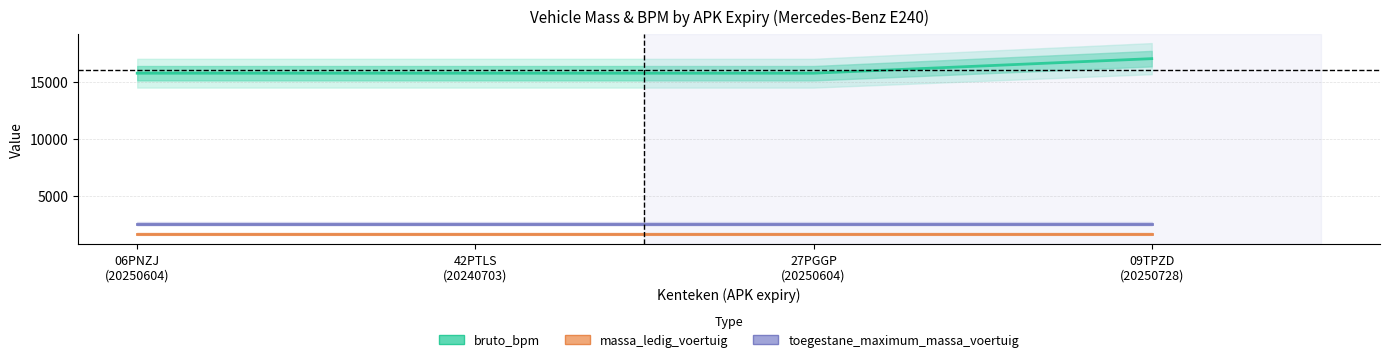

What value does the toegestane_maximum_massa_voertuig series have at 06PNZJ
(20250604)?

2580